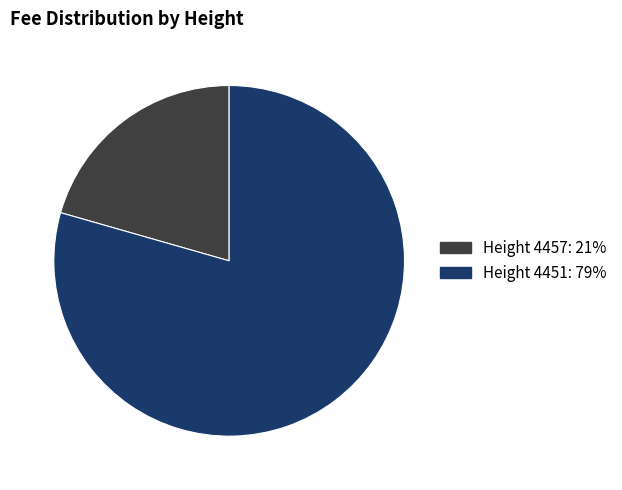

Is there any slice that represents more than half of the pie?

Yes